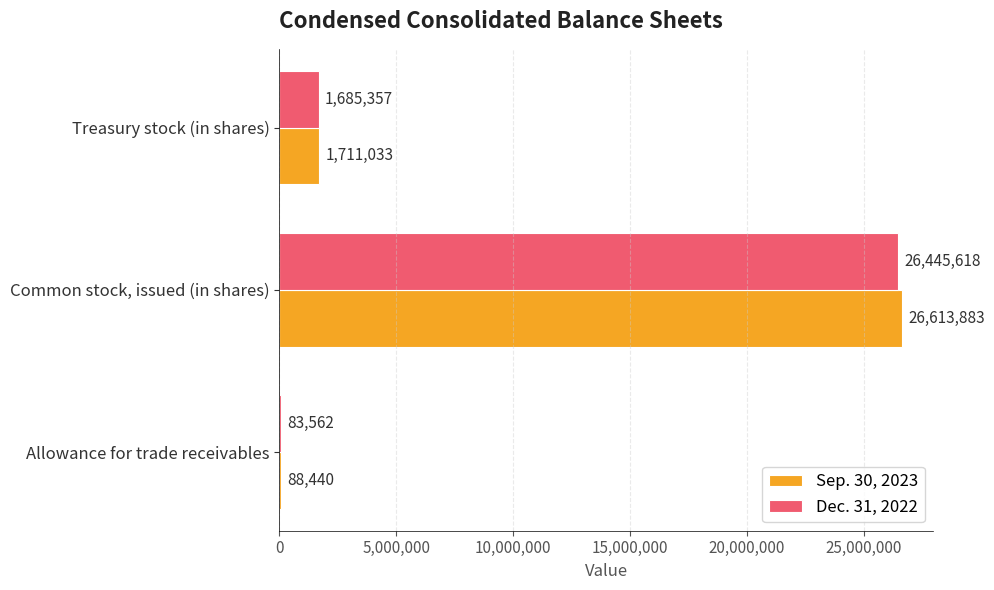

Is the value of Sep. 30, 2023 at Allowance for trade receivables greater than the value of Dec. 31, 2022 at Common stock, issued (in shares)?

No